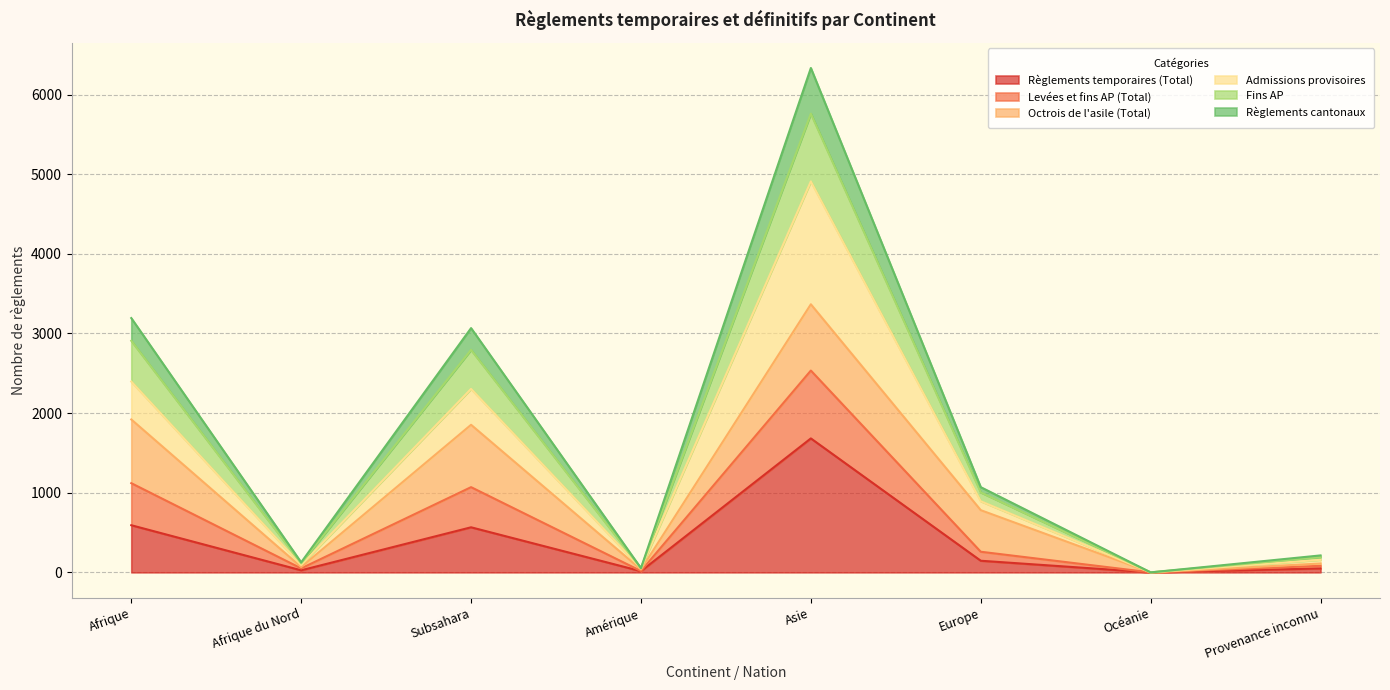

What is the maximum value for Règlements temporaires (Total)?

1682